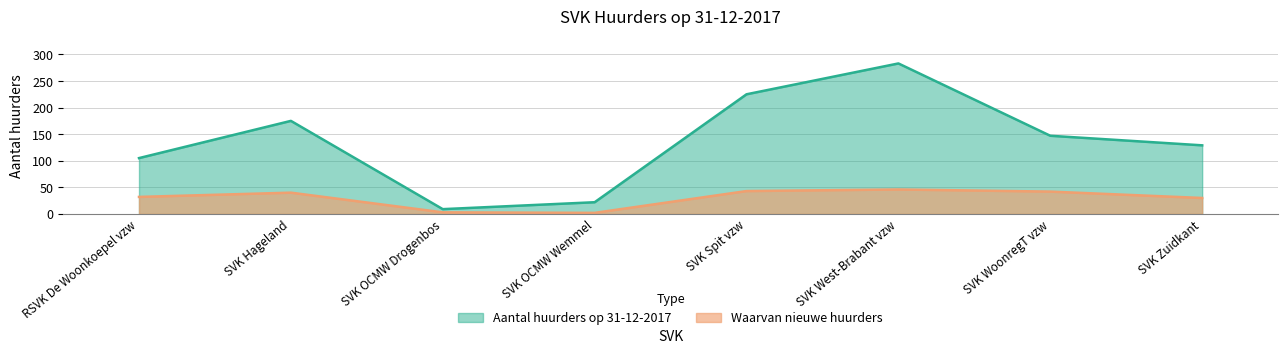

What is the maximum value shown in the chart?

283